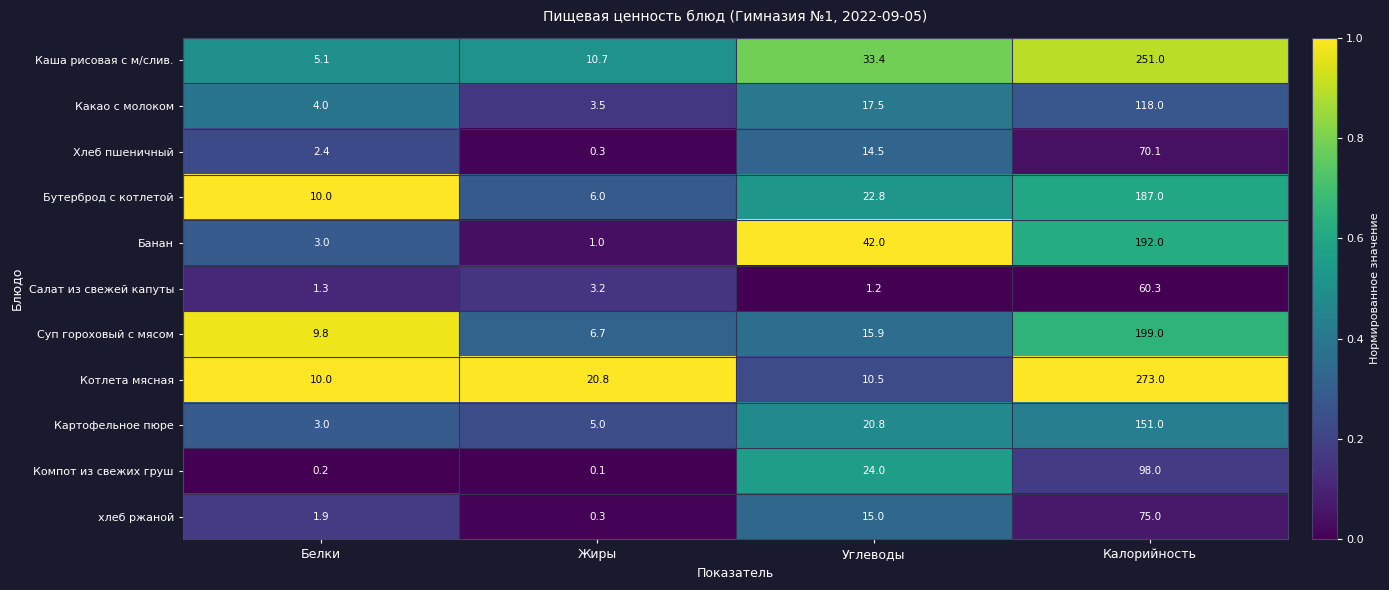

Where is Суп гороховый с мясом nearest to the value 102?

Углеводы